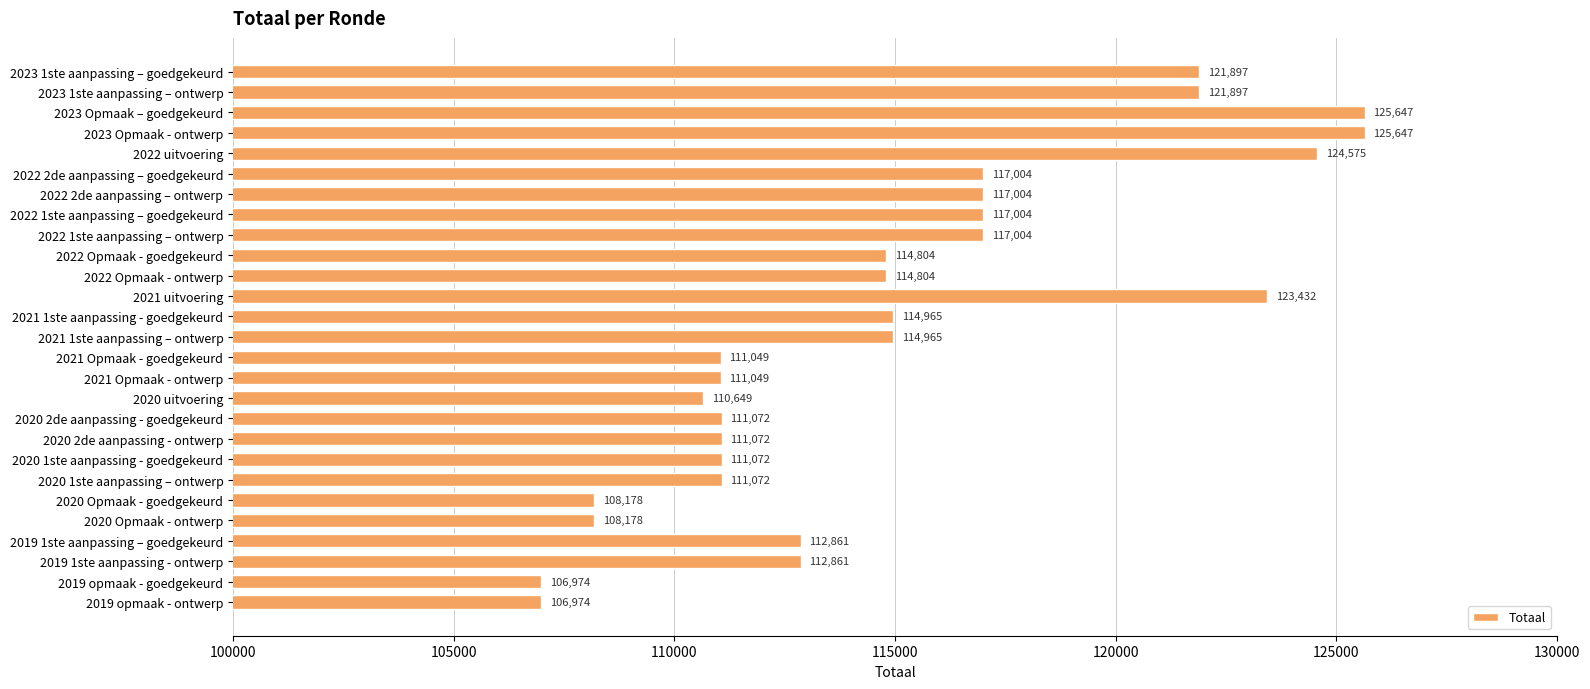

How many categories are shown in the chart?

27